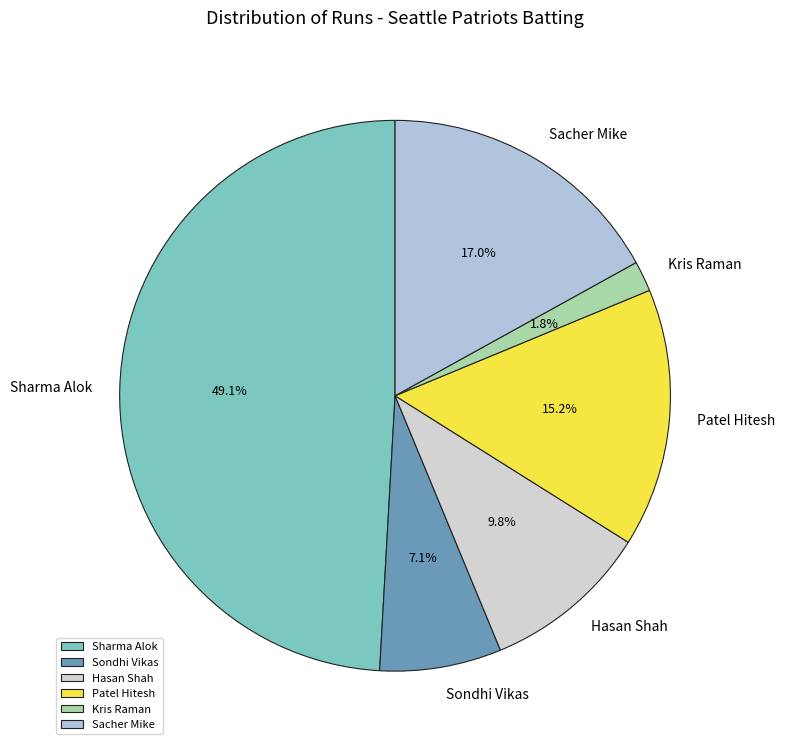

What percentage is the Sharma Alok slice, to the nearest percent?

49%